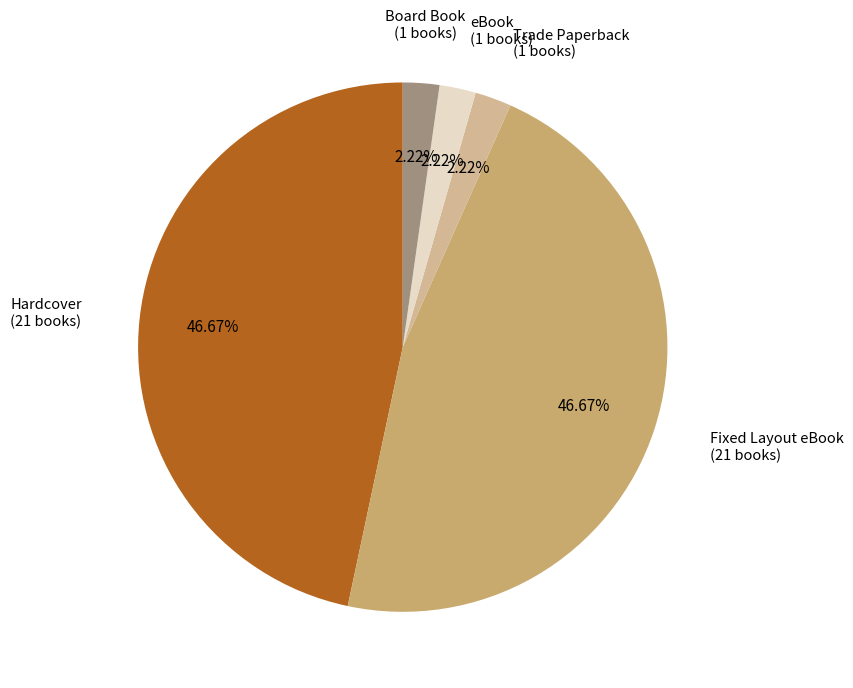

Does any single category account for the majority?

No